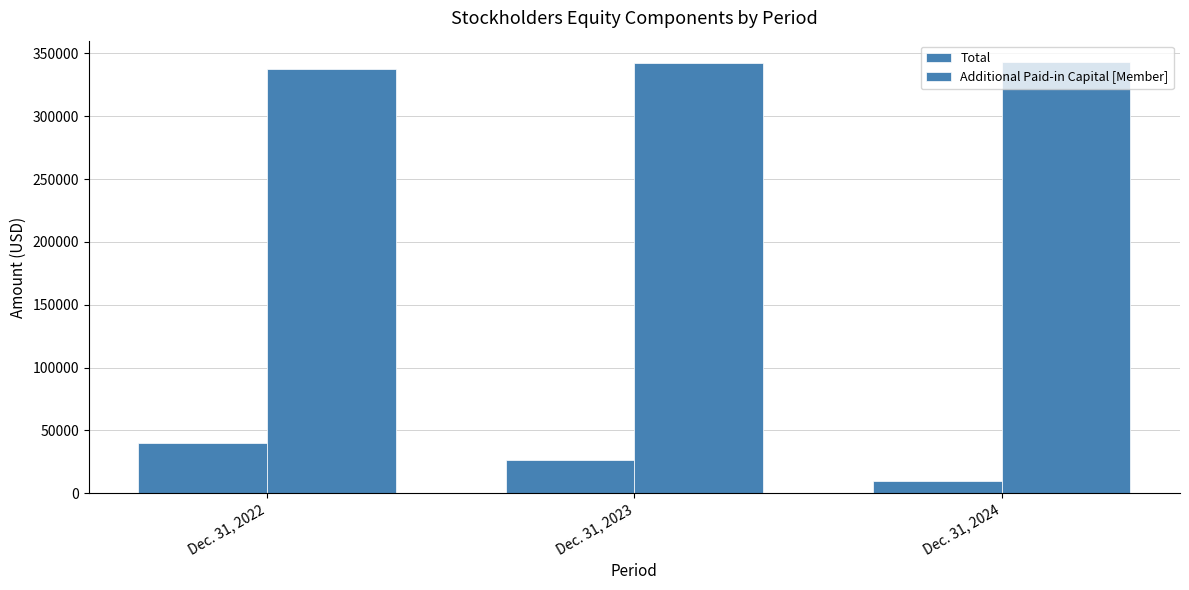

Count the number of categories in the chart.

3